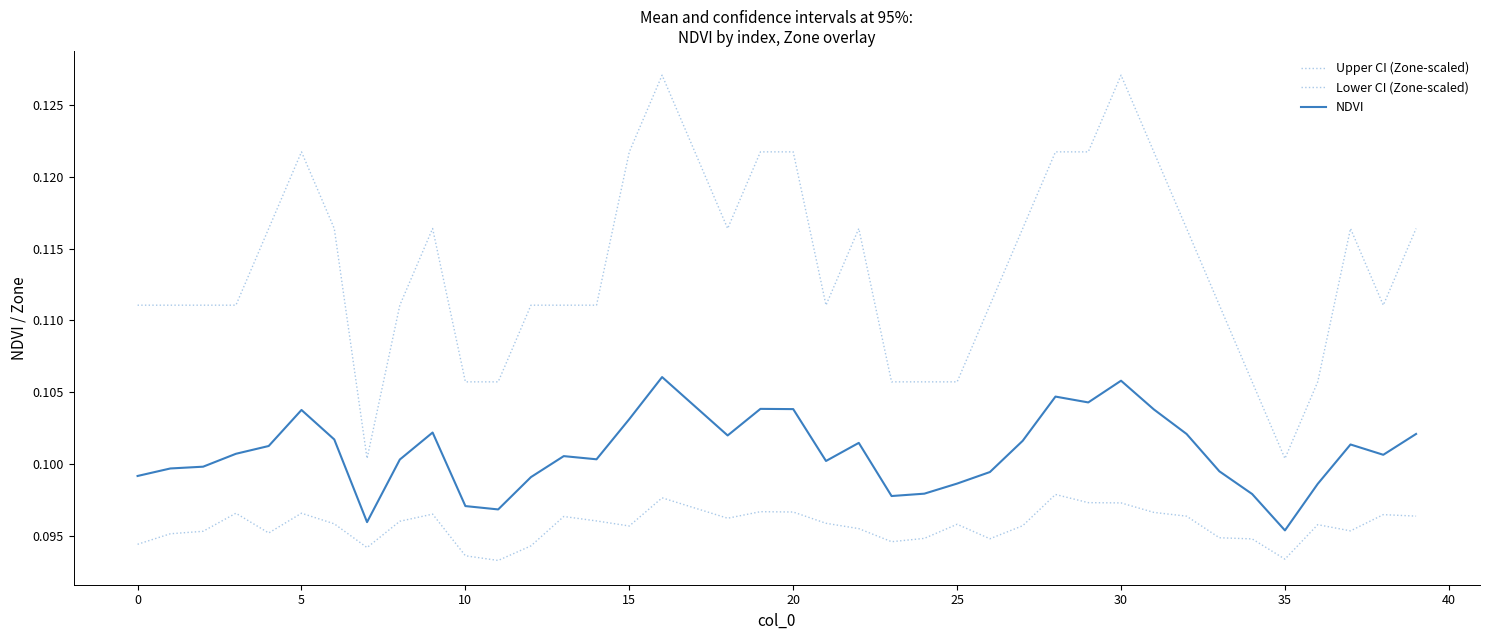

Is this an area chart (filled region under the line)?

No